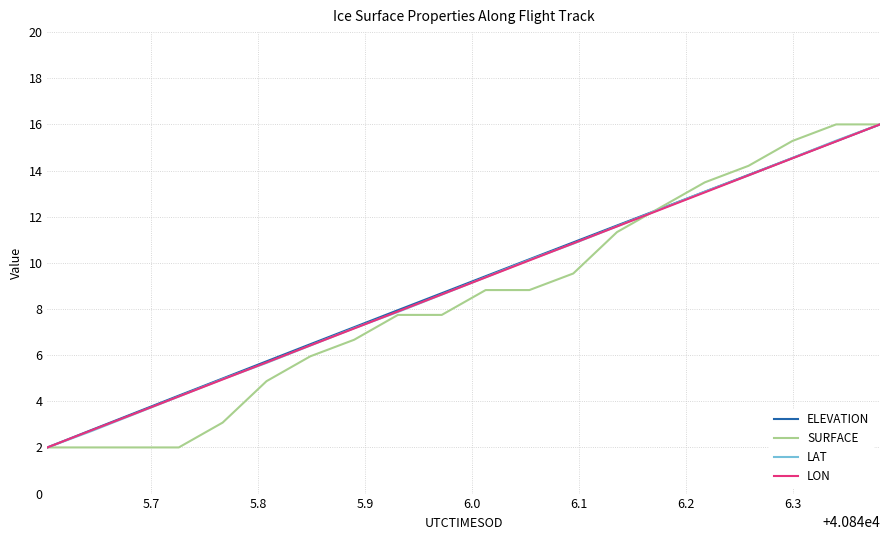

What is the lowest value of the LAT series?

2.0